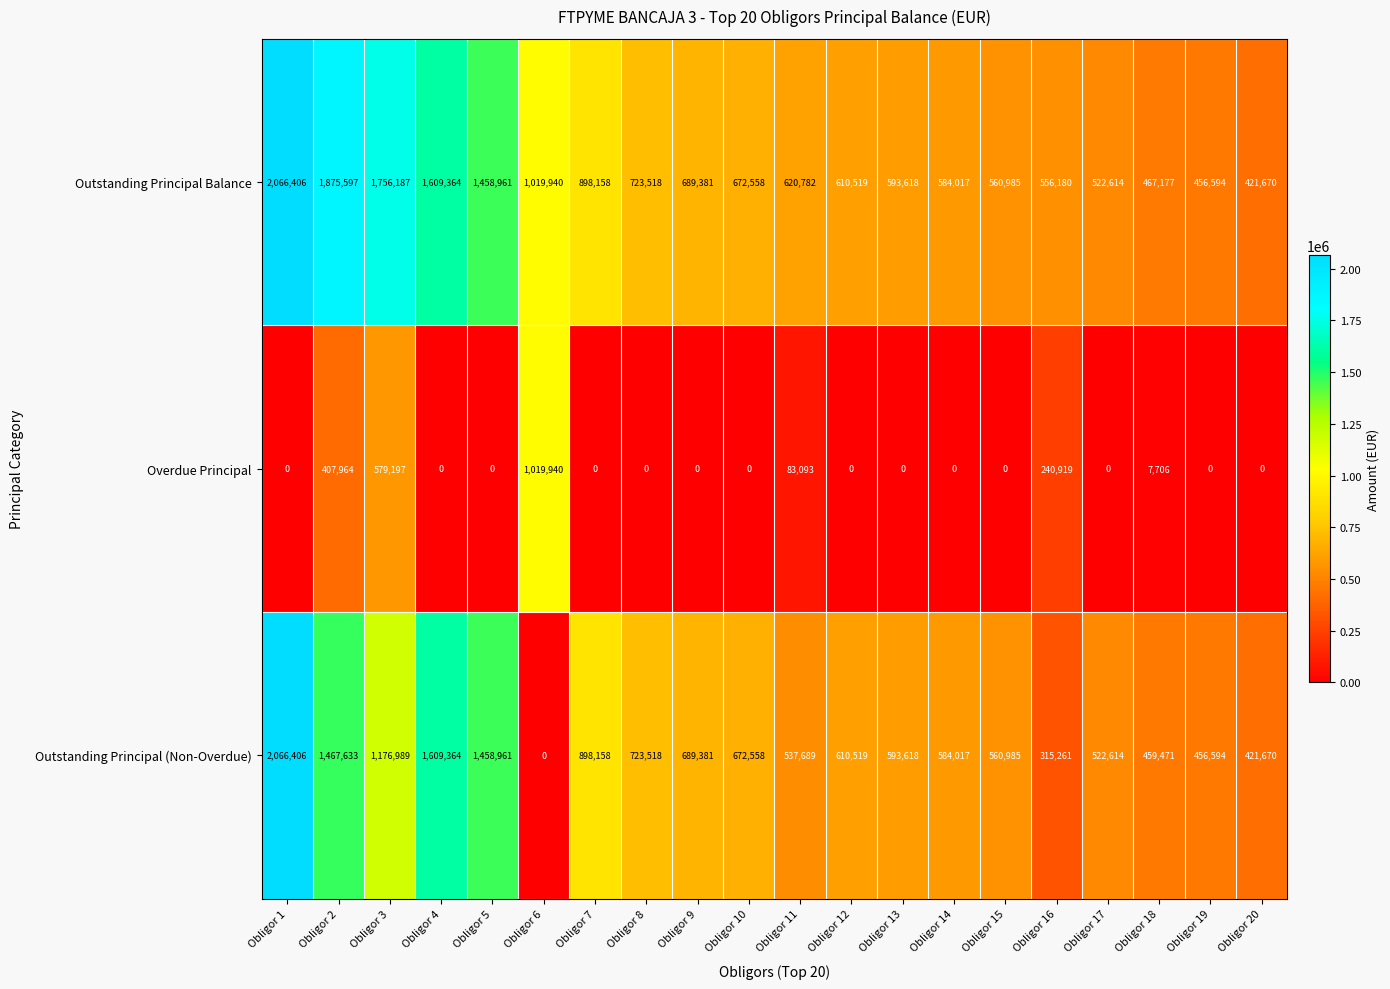

How many data points does each series have?

20